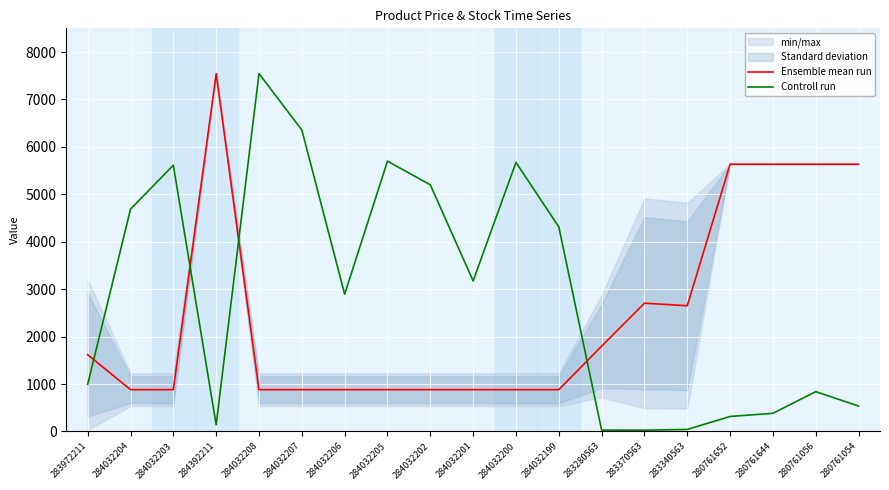

What is the difference between the highest and lowest values at 283340563?

2608.5